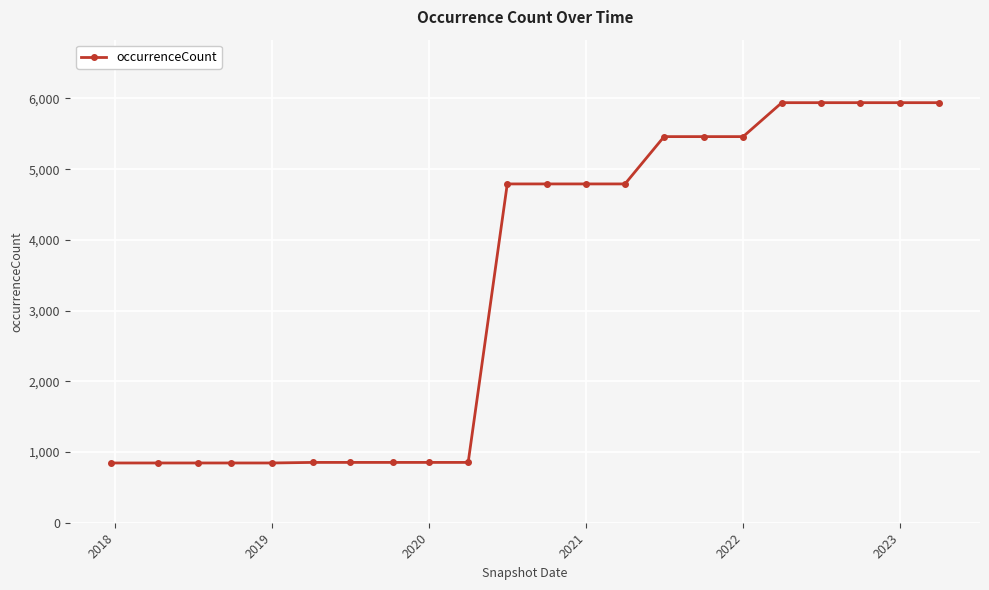

Count the number of categories in the chart.

22